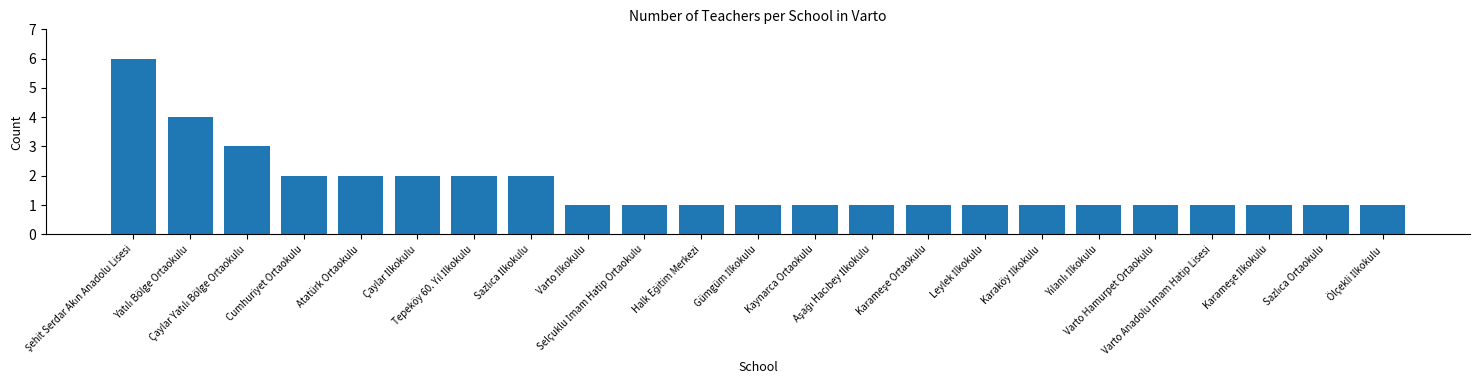

What is the value of the 18th bar from the left?

1